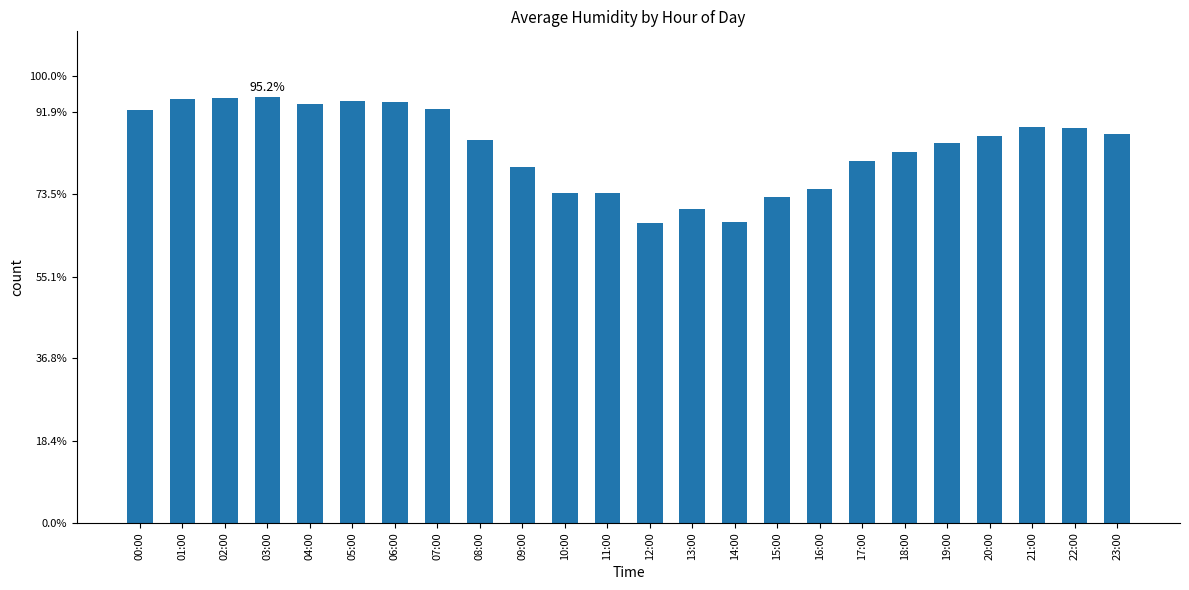

At which label does the data first exceed 86?

00:00